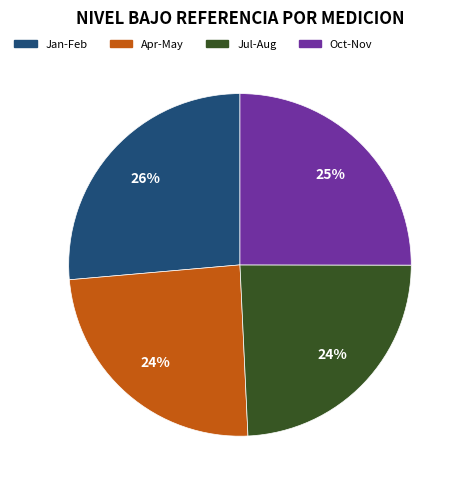

Does any single category account for the majority?

No